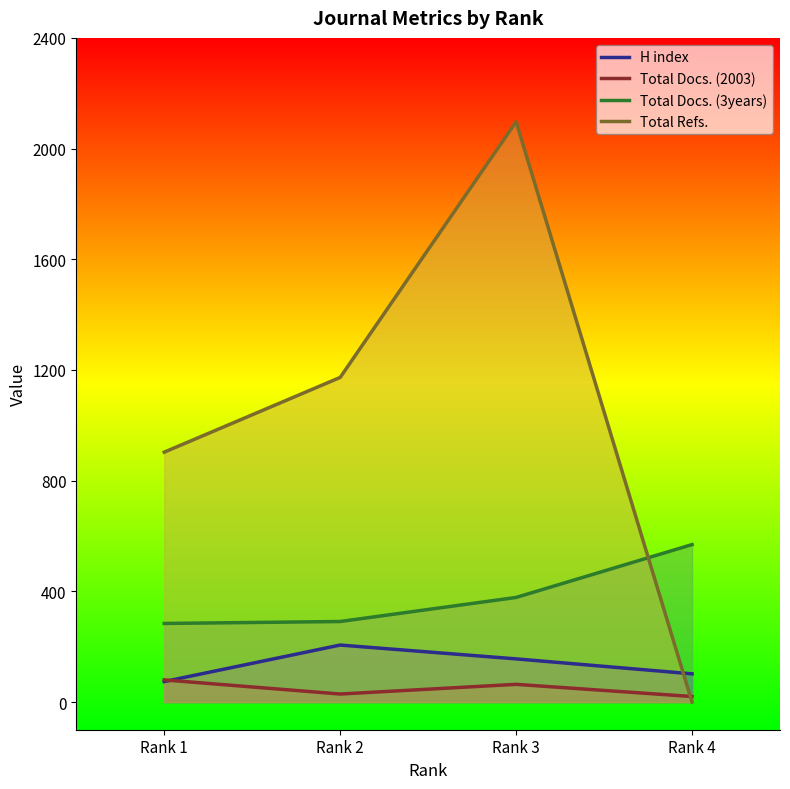

How many data points does each series have?

4